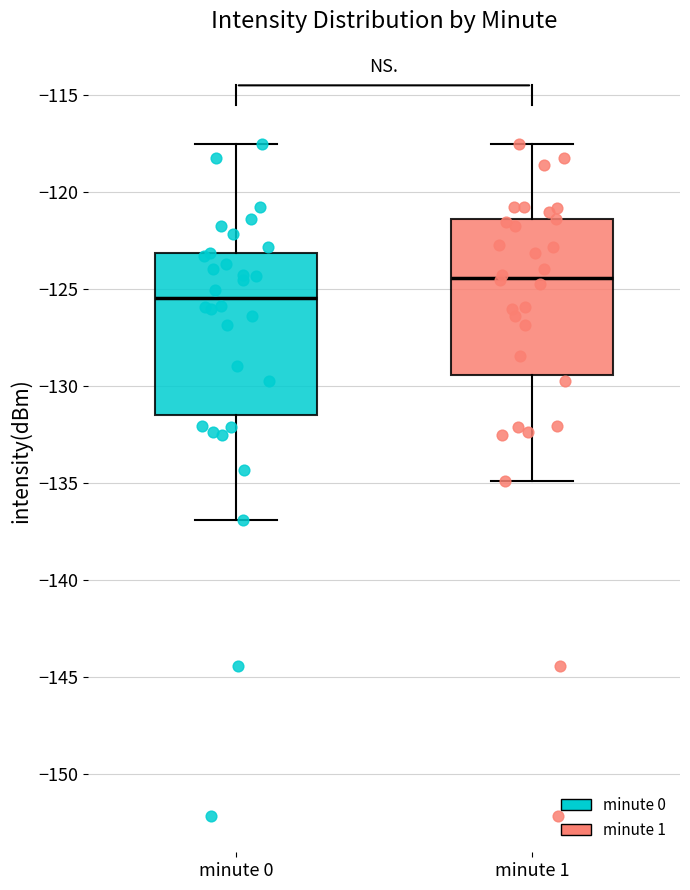

Reading left to right, transcribe this box plot: for each box, give where its median line is, the range the box spans, and where its two whiskers end, as read against the y-axis. The values are not printed on the chart, so give them approximately, as read against the axis.

minute 0: median -125.5, box -131.5 to -123.0, whiskers -137.0 to -117.5
minute 1: median -124.5, box -129.5 to -121.5, whiskers -135.0 to -117.5